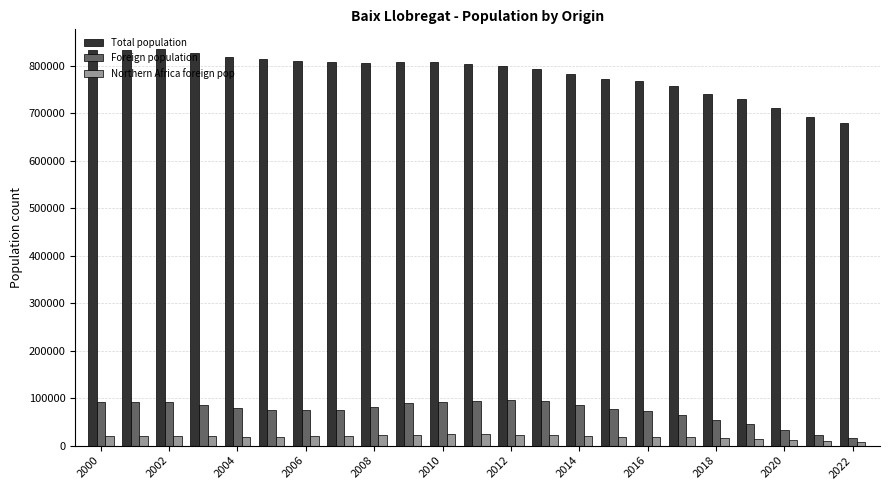

What is the value of the Northern Africa foreign pop bar at the 20th from the left?

14778